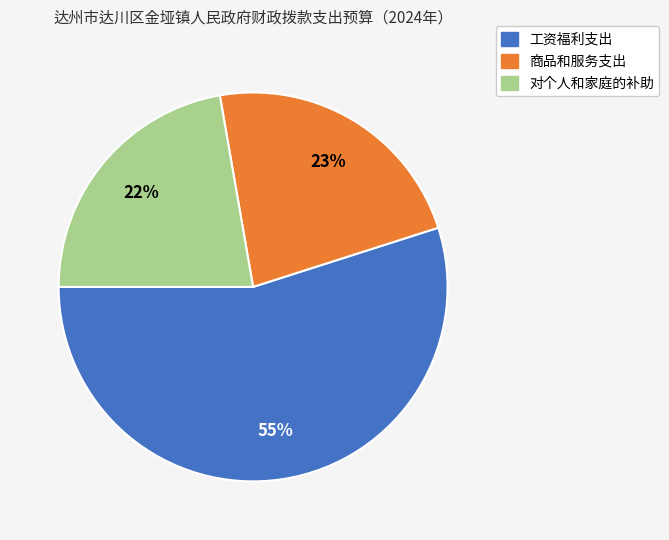

Is it true that 对个人和家庭的补助 is 22% of the pie?

True